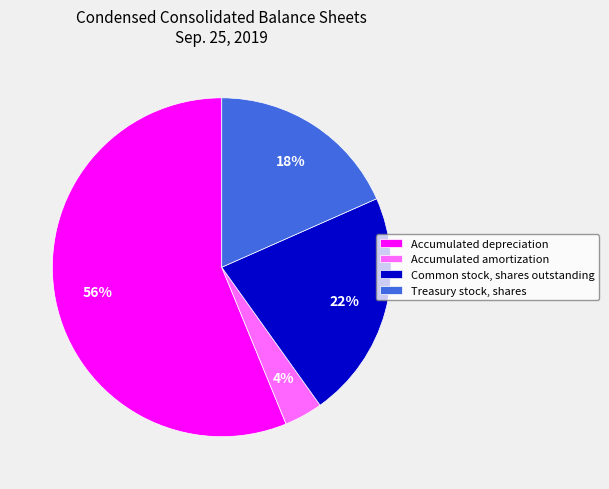

Is it true that Common stock, shares outstanding is 28% of the pie?

False